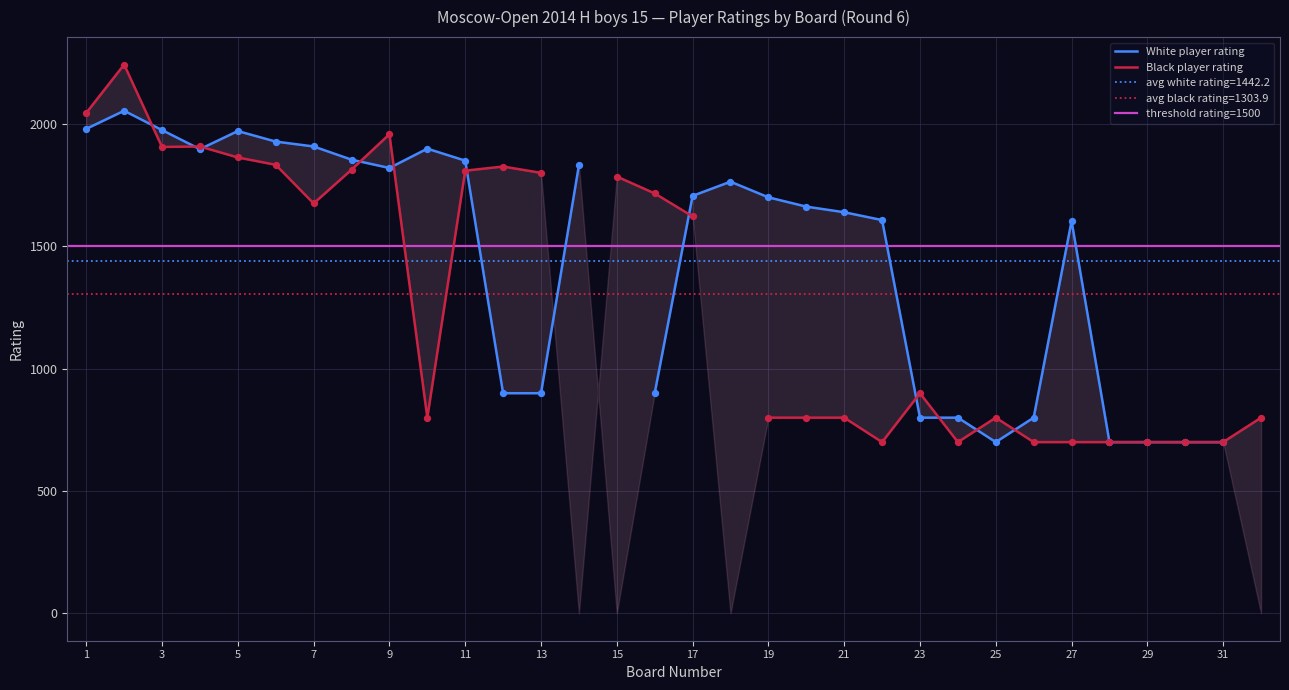

Which series has the largest total across all categories?

White Rating